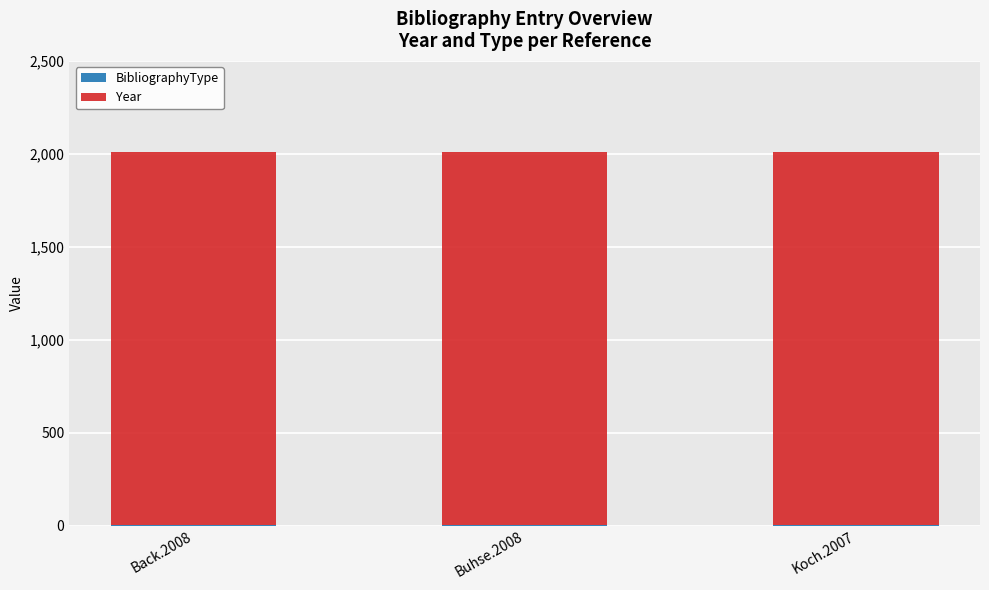

Rank the series by their average value, from lowest to highest.

BibliographyType, Year